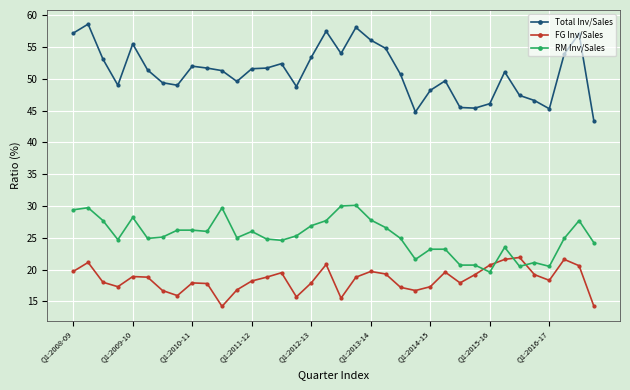

What is the difference between the second highest and second lowest values in the FG Inv/Sales series?

7.4